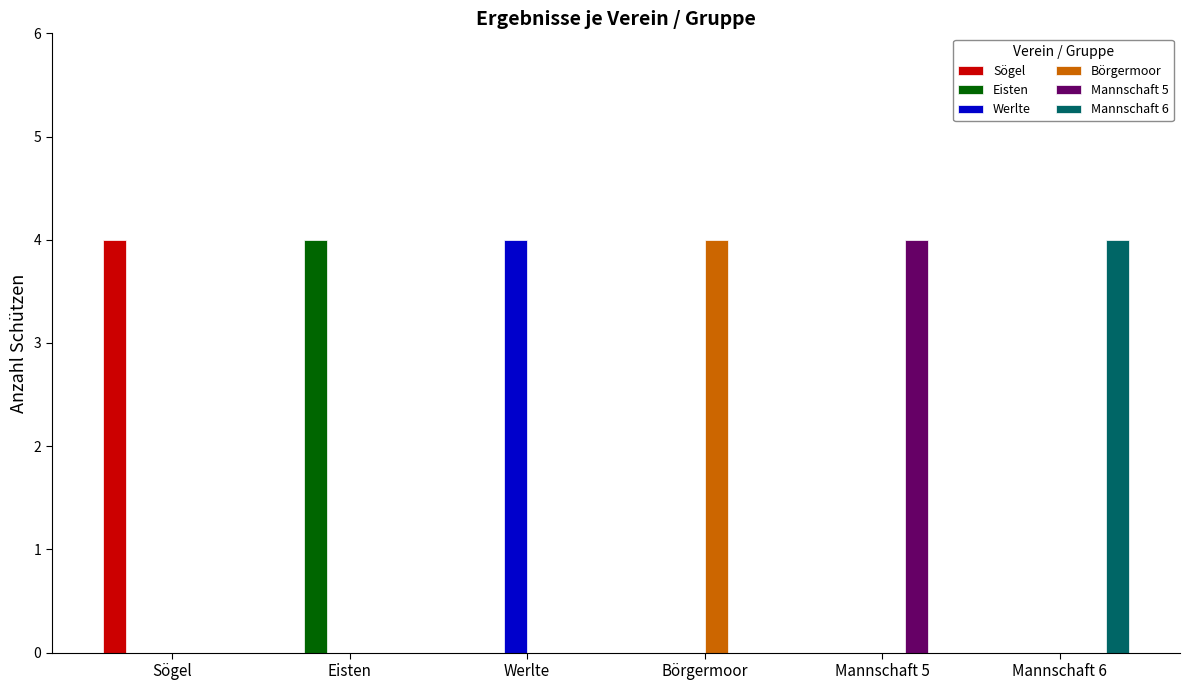

Are the bars horizontal?

No